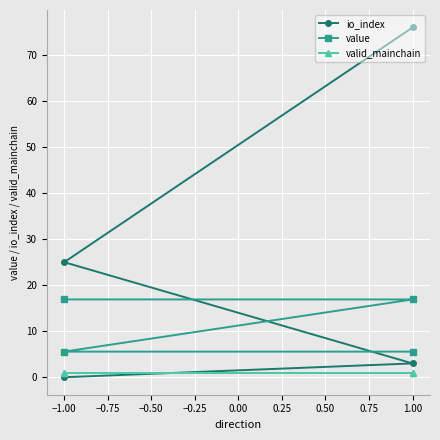

What is the average value of the valid_mainchain series?

1.0